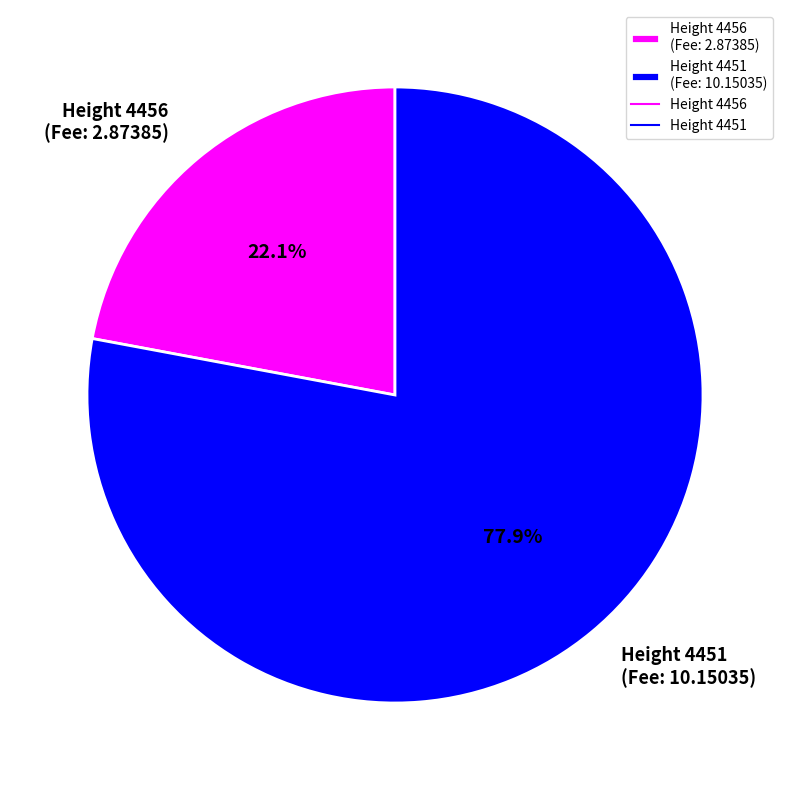

Between Height 4456 and Height 4451, which is larger?

Height 4451